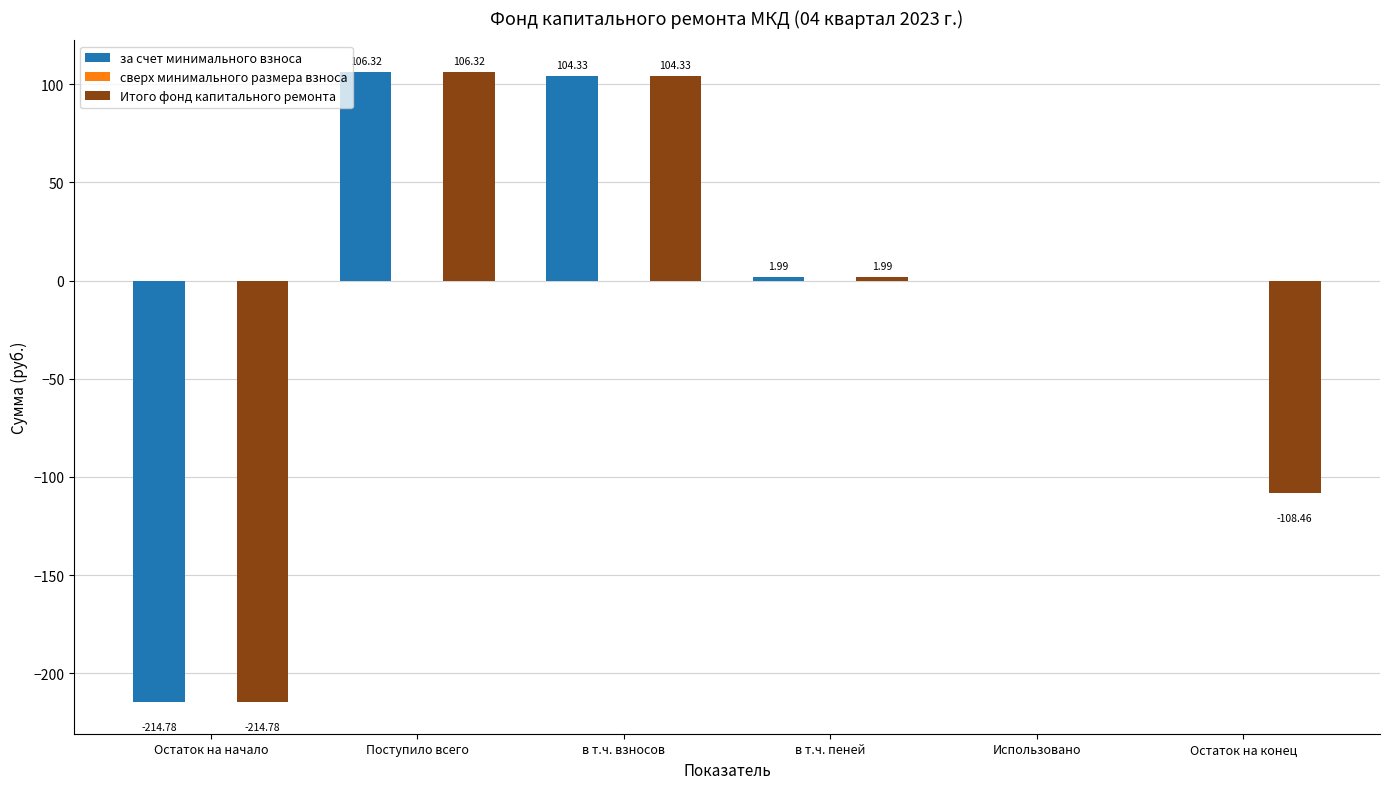

At which category does the chart reach its peak across all series?

Поступило всего